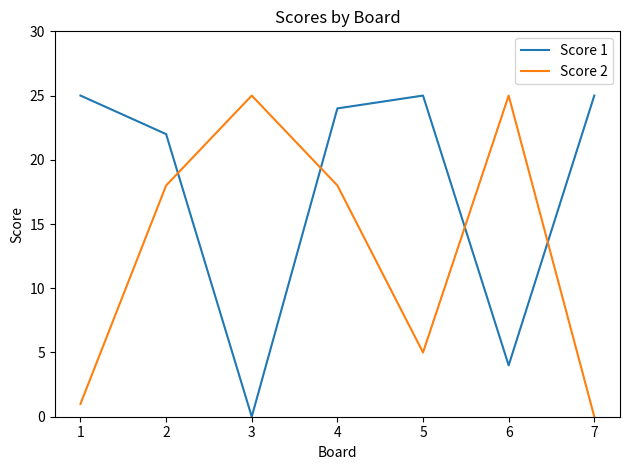

The value of Score 1 at 4 is 24. True or false?

True